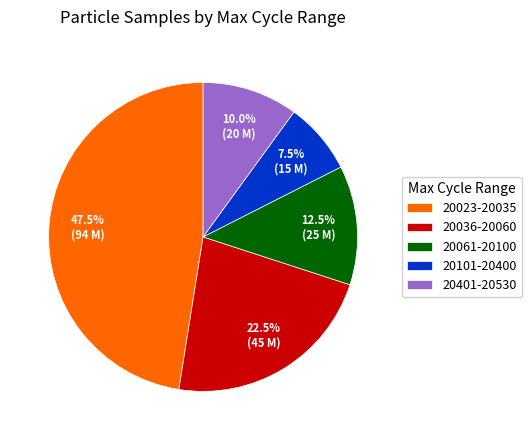

What is the ratio of the value at 20061-20100 to the value at 20036-20060?

0.6